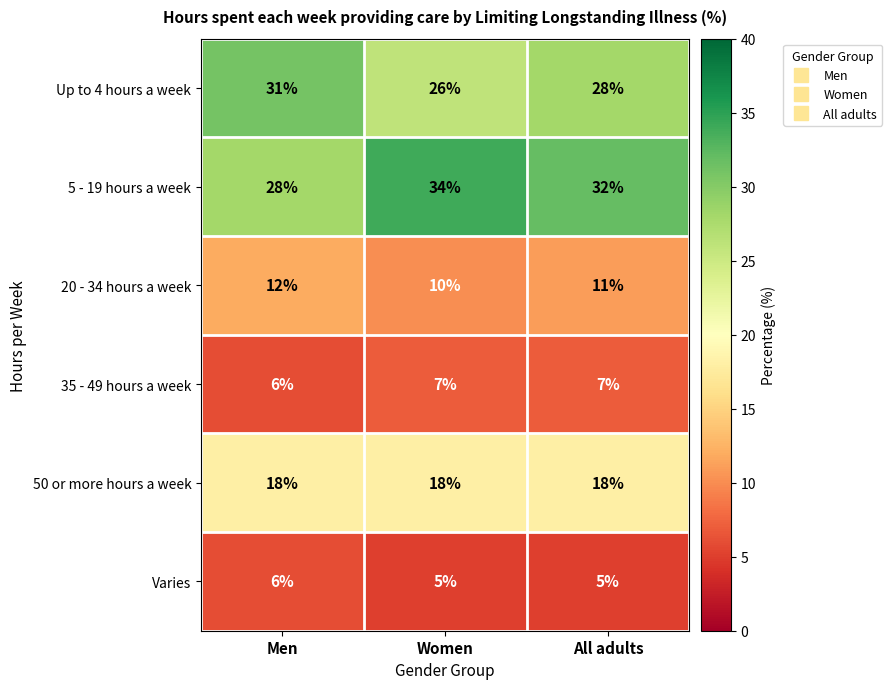

Which category has the highest value across all series?

Women